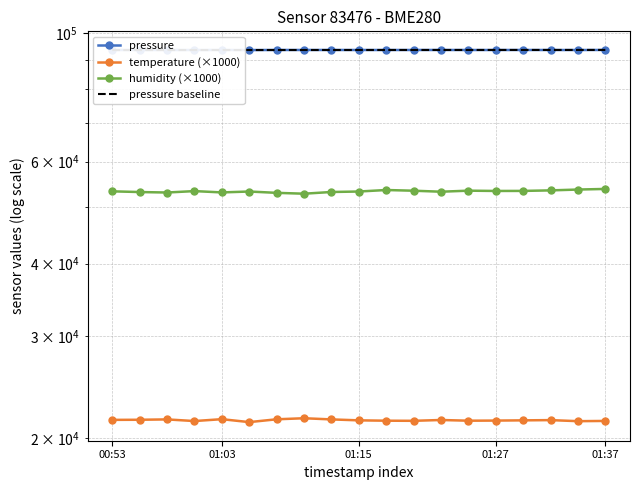

Where is pressure nearest to the value 93496?

2024-03-23T01:32:14